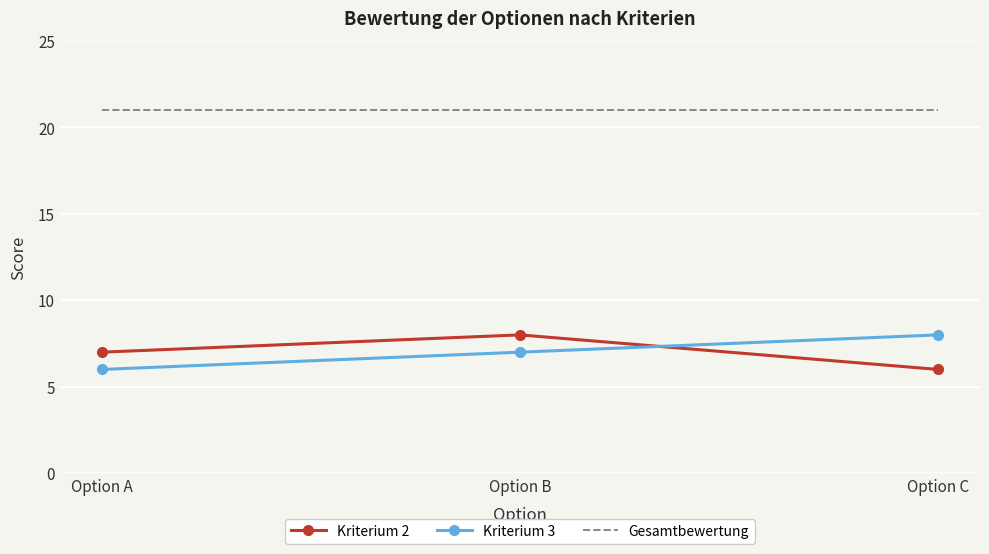

What is the spread (max minus min) of values at Option B?

14